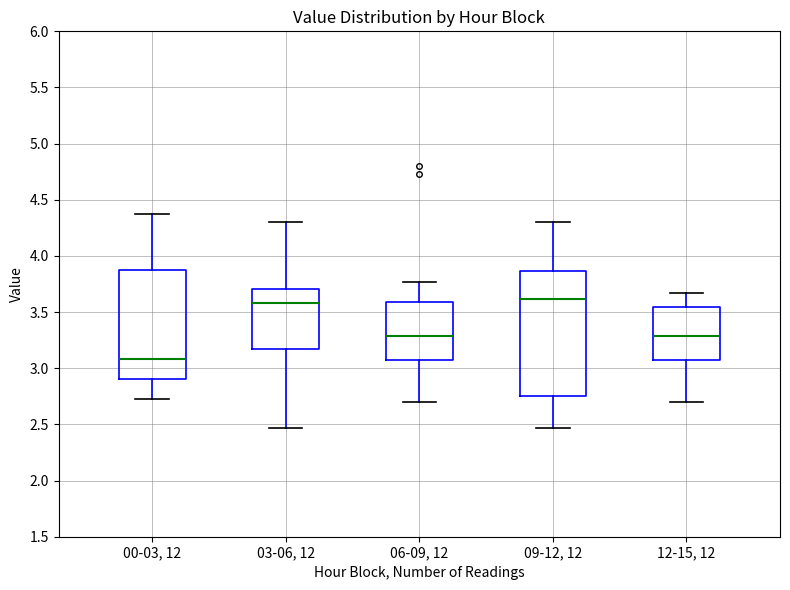

Where does the median line of the box for 03-06, 12 sit on the y-axis? The values are not printed on the chart, so give them approximately, as read against the axis.

3.60